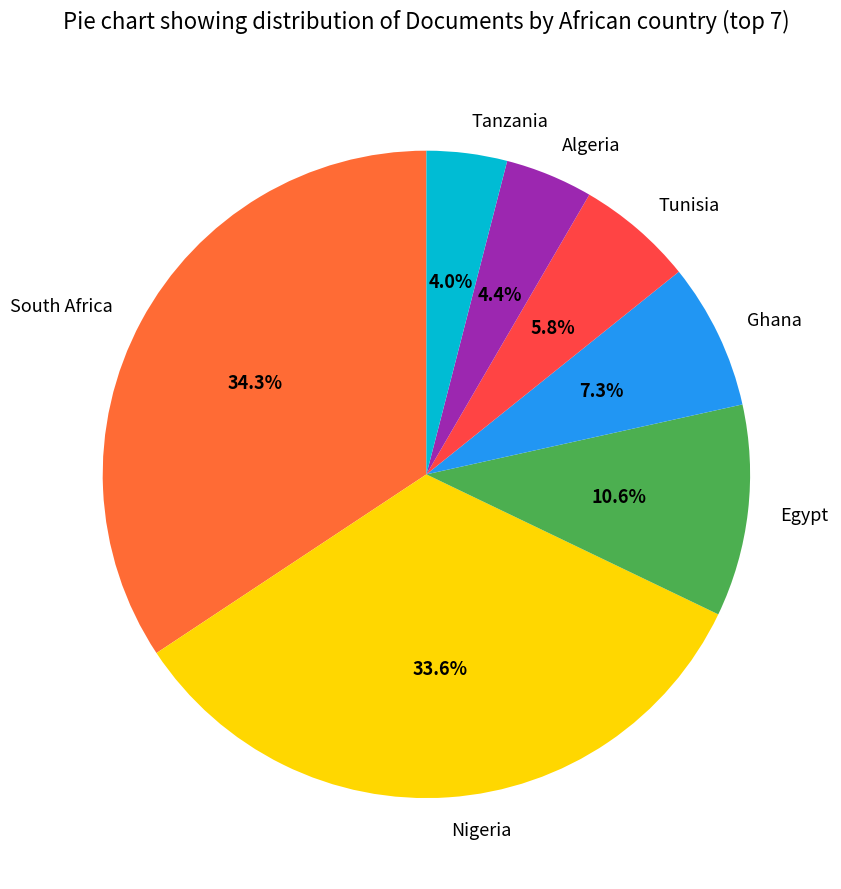

Is it true that Tunisia is 1% of the pie?

False